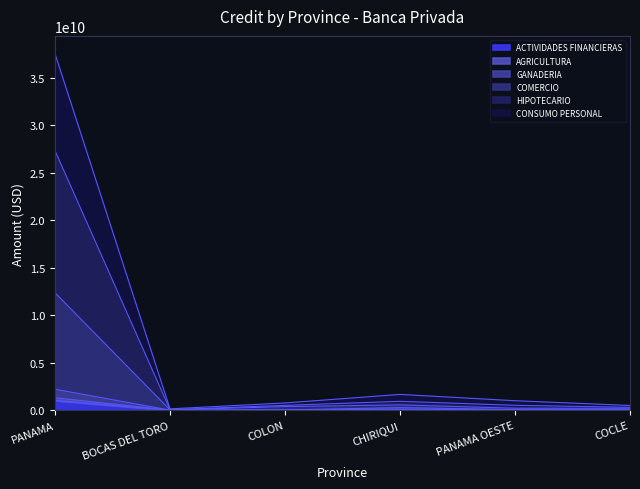

What is the difference between the highest and lowest values at PANAMA OESTE?

999428977.2